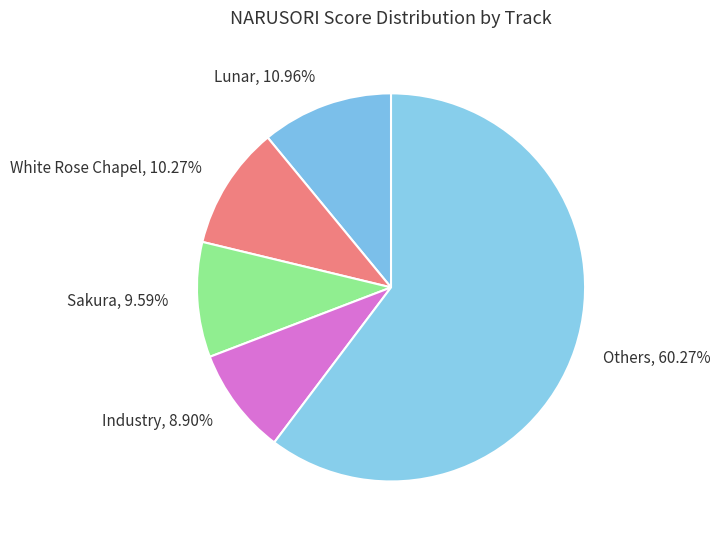

Count the number of slices in the pie.

5